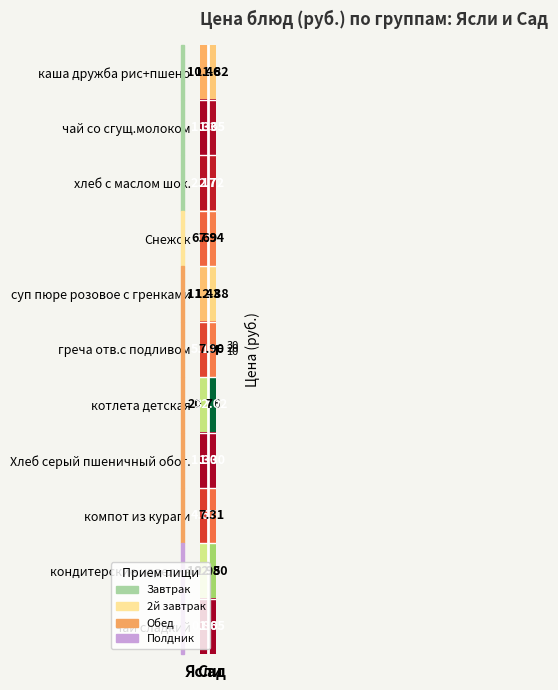

At Ясли, list the series in order from smallest to largest.

чай сладкий, Хлеб серый пшеничный обог., чай со сгущ.молоком, хлеб с маслом шок., компот из кураги, греча отв.с подливом, Снежок, каша дружба рис+пшено, суп пюре розовое с гренками, кондитерские изделия, котлета детская